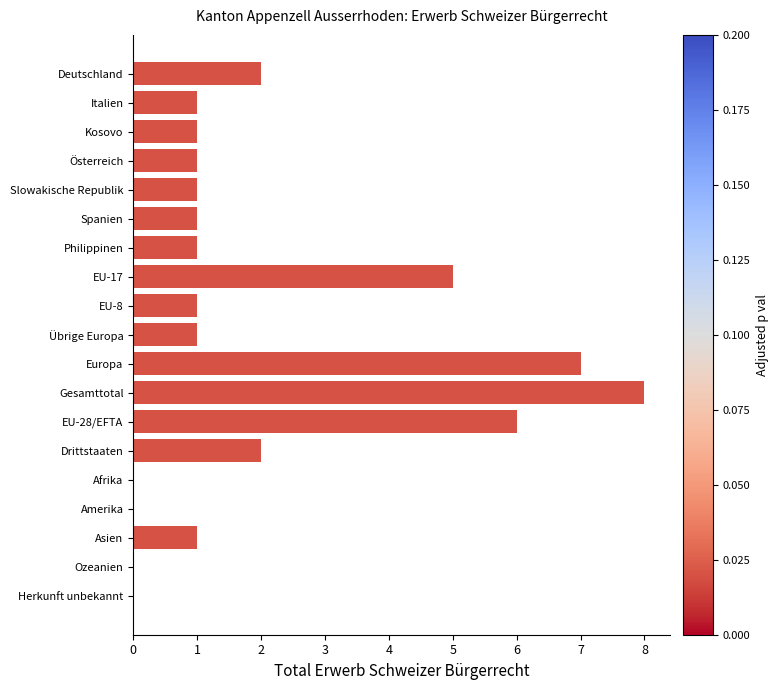

What is the average value?

2